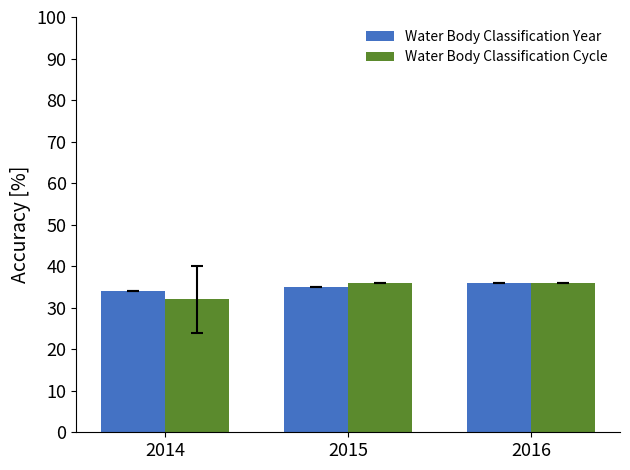

Is the value of Water Body Classification Cycle at 2016 greater than the value of Water Body Classification Year at 2014?

Yes